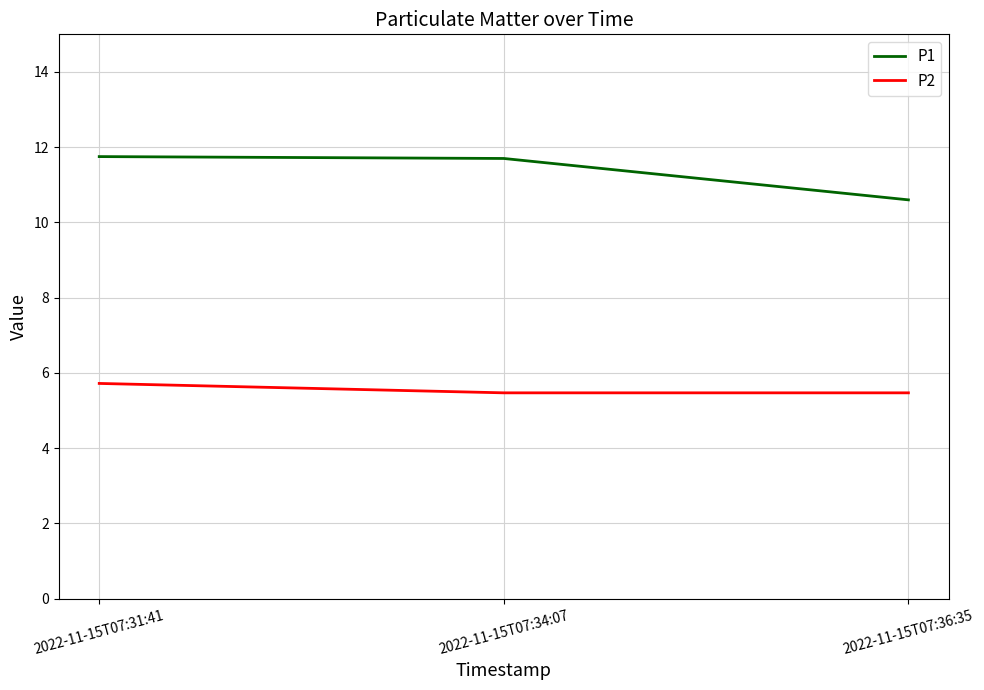

Is it true that P1 equals 10.6 at 2022-11-15T07:36:35?

True